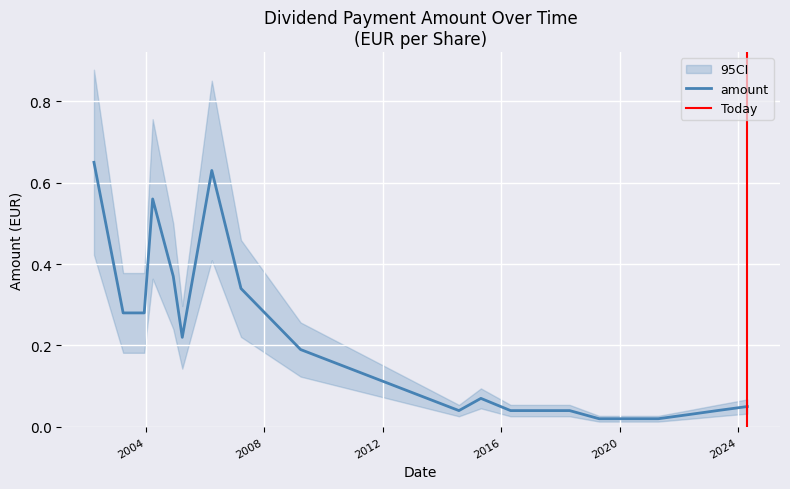

Which label corresponds to the largest value in the chart?

2002-04-05